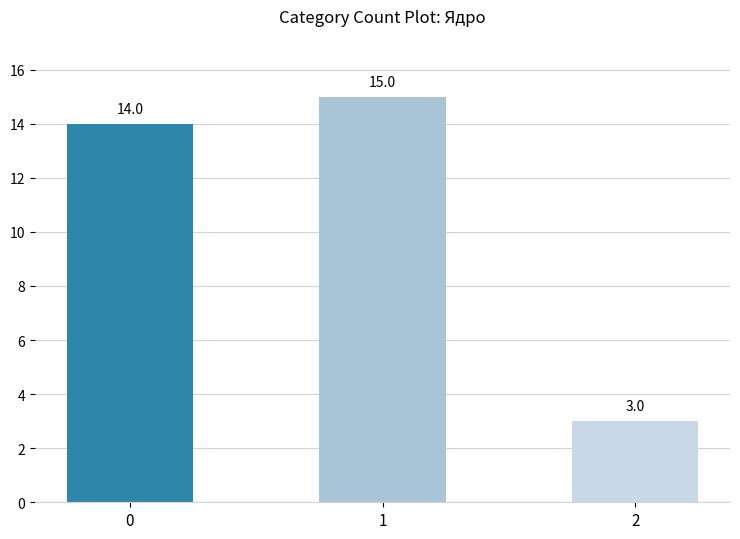

Reading left to right, what are all the values shown in this chart?

14	15	3